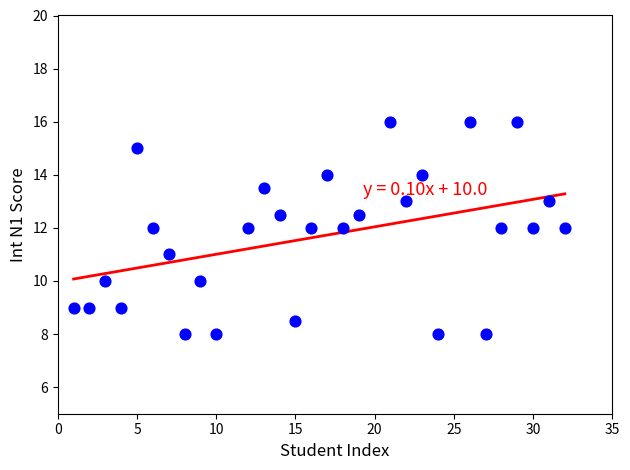

What is the range of Y values (max minus min)?

8.0